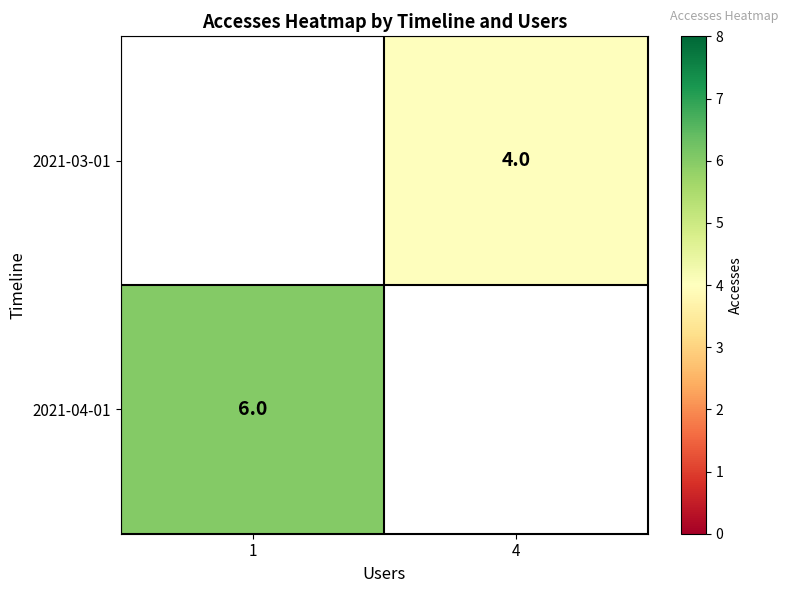

Count the number of data series in this chart.

2